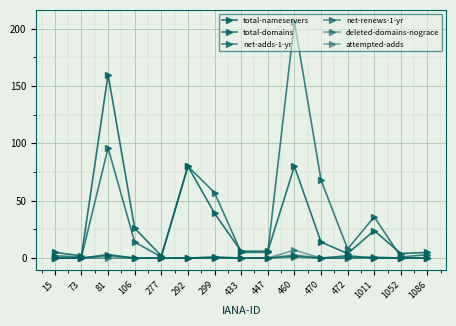

The value of total-domains at 472 is 4. True or false?

False